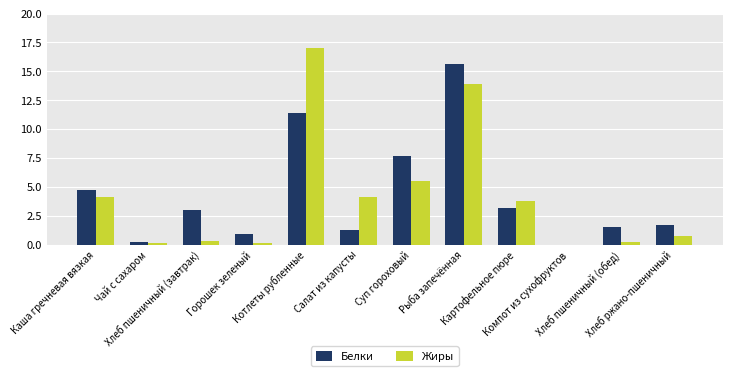

True or false: Жиры has a value of 6.7 at Салат из капусты.

False